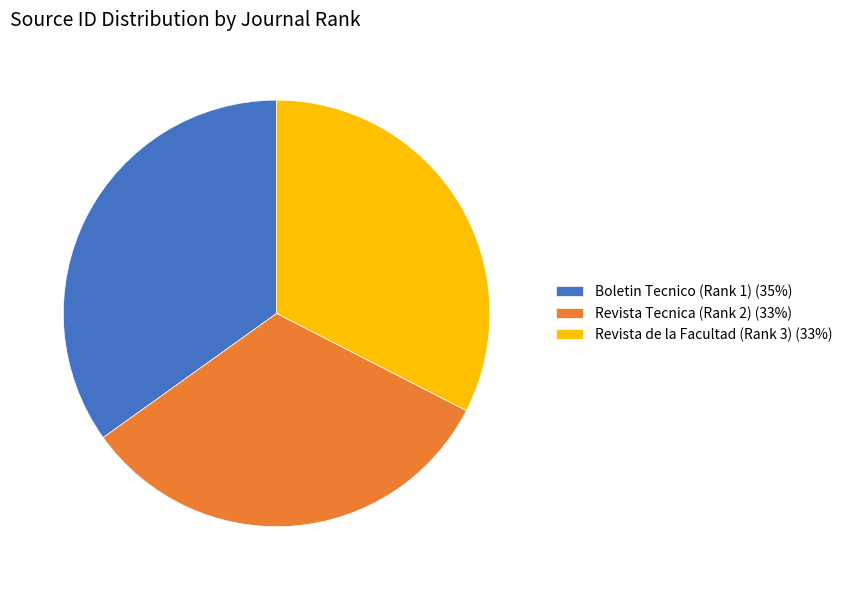

Count the number of slices in the pie.

3